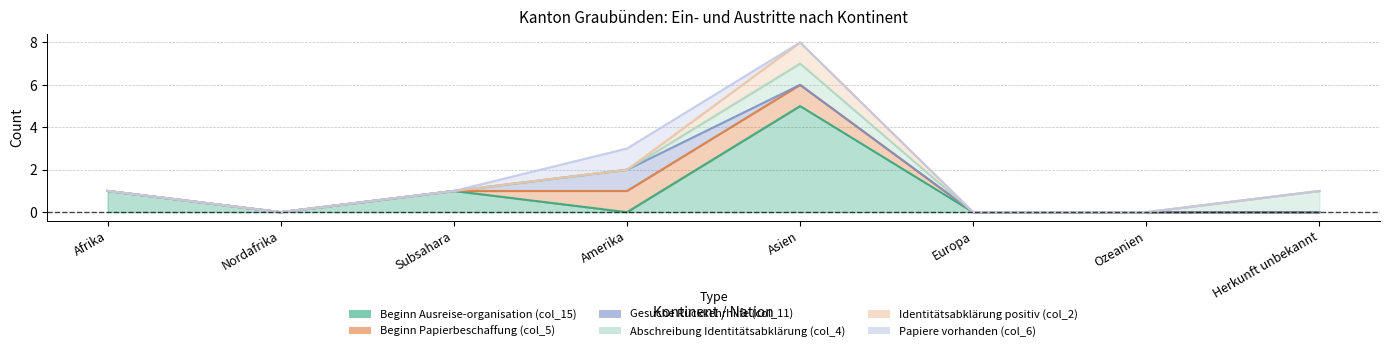

What is the sum of the Abschreibung Identitätsabklärung (col_4) values at Ozeanien and Herkunft unbekannt?

1